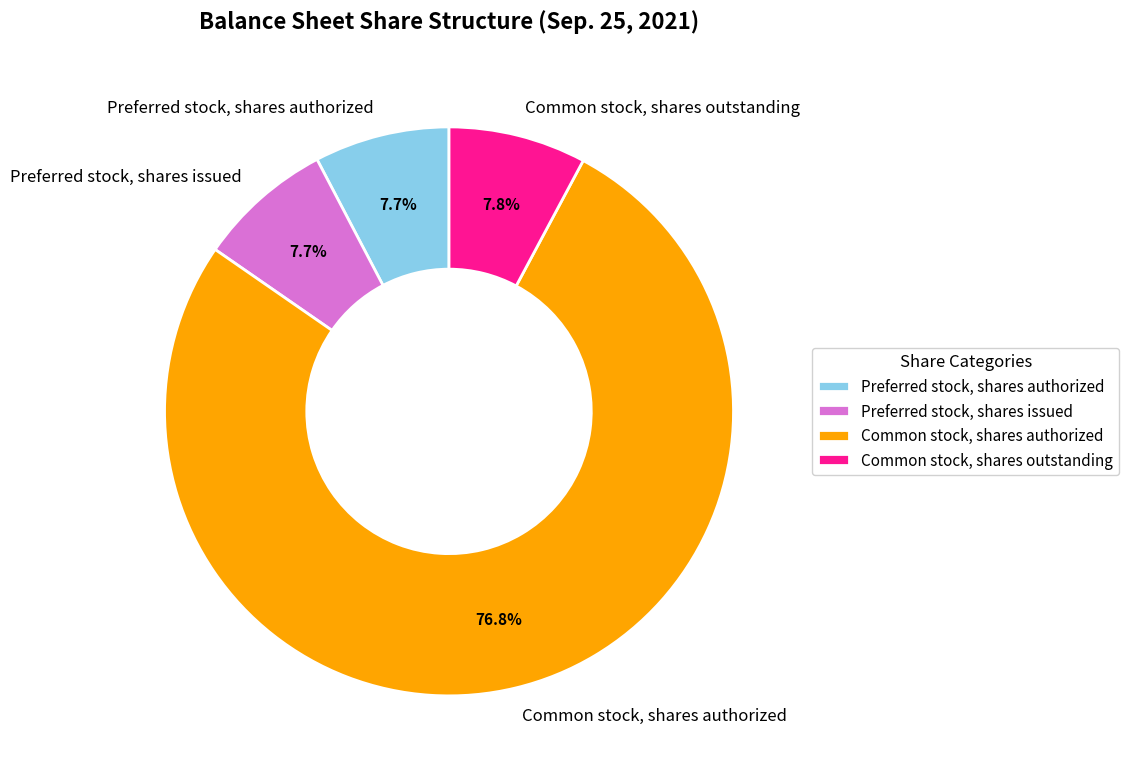

Which category has the biggest portion of the pie?

Common stock, shares authorized